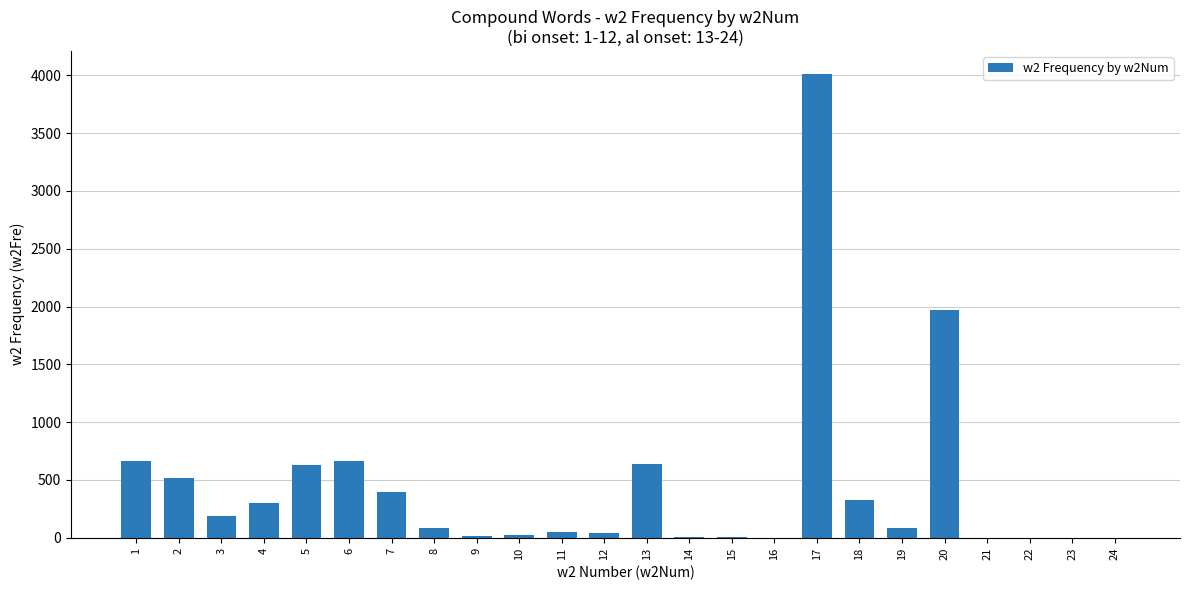

What is the greatest value displayed?

4011